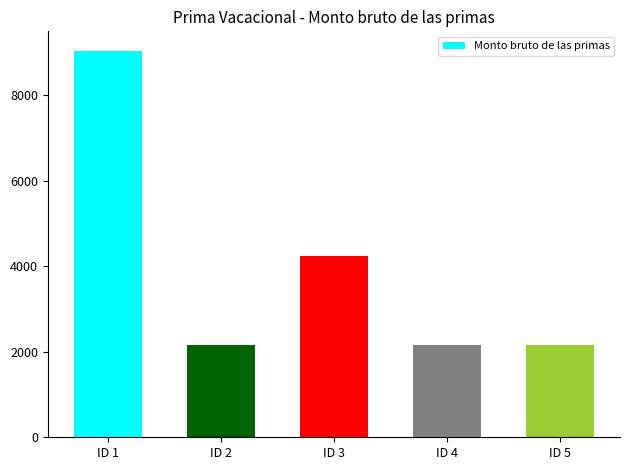

At which label is the value closest to 5603?

ID 3